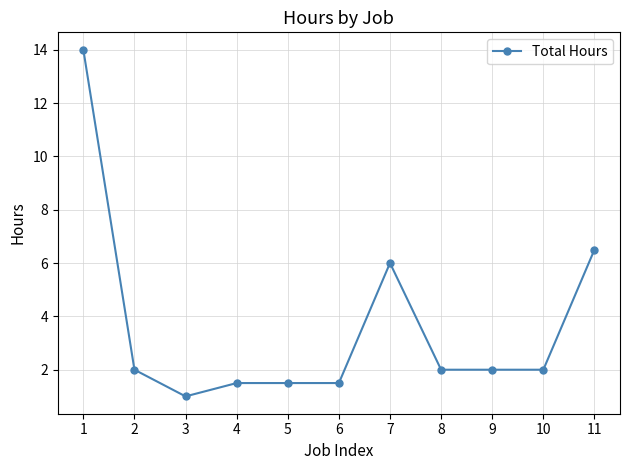

Is this an area chart (filled region under the line)?

No